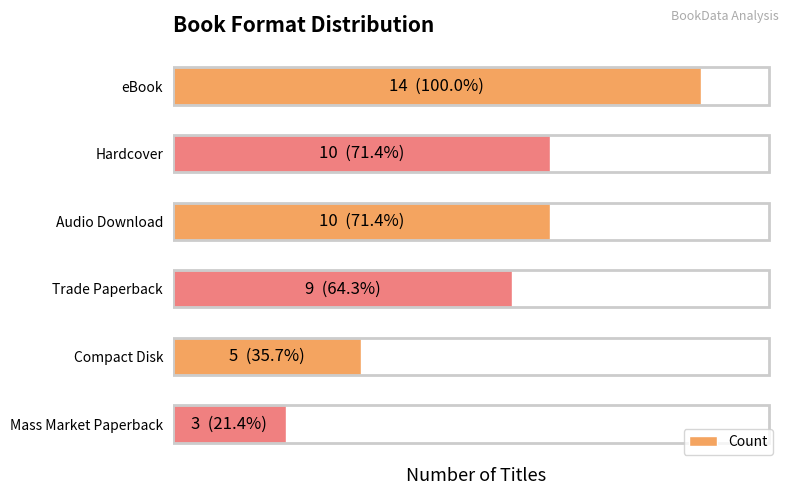

Does the chart contain any negative values?

No